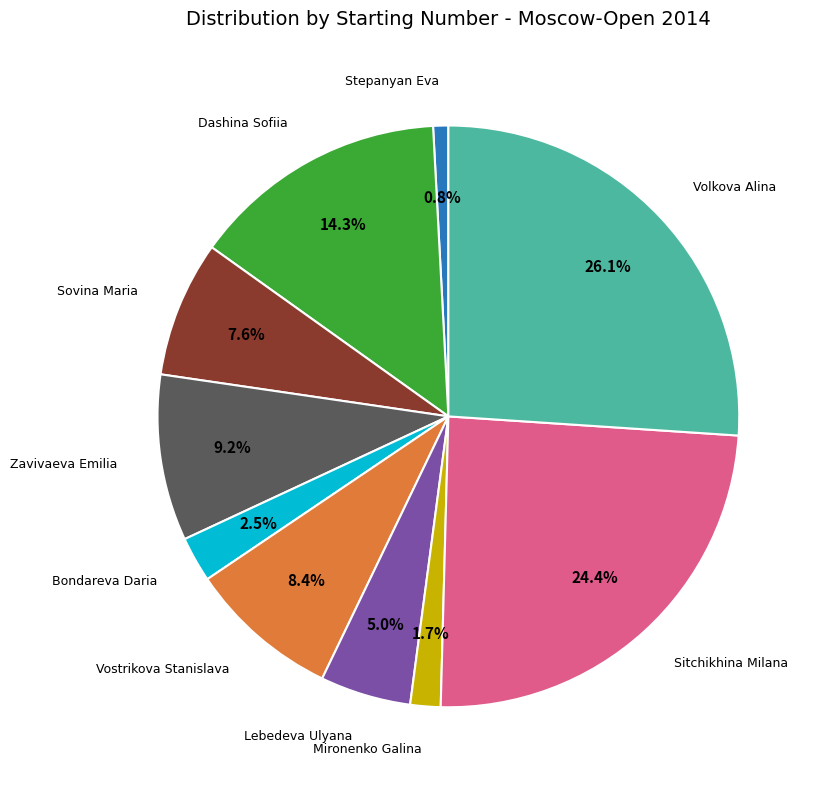

Is there a majority slice in this chart?

No